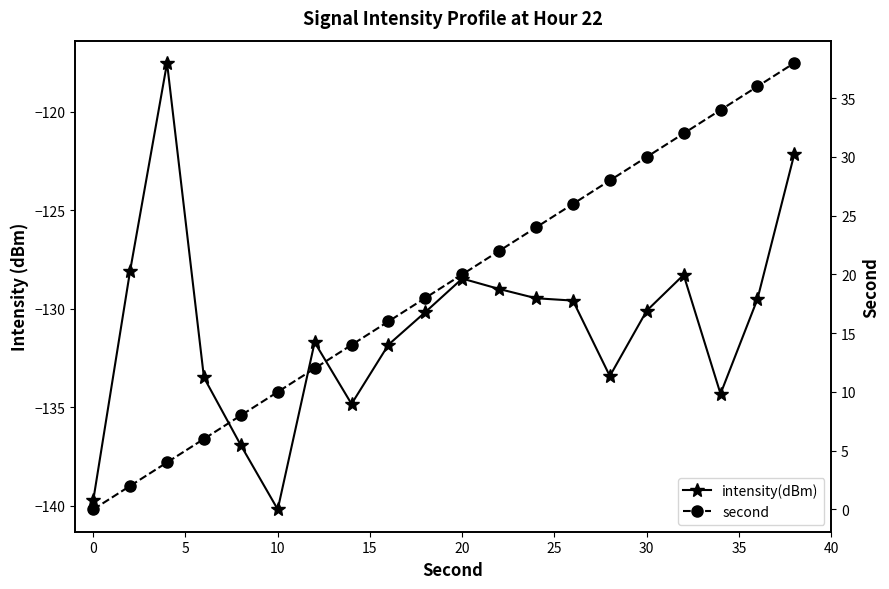

True or false: intensity(dBm) and second intersect in this chart.

False